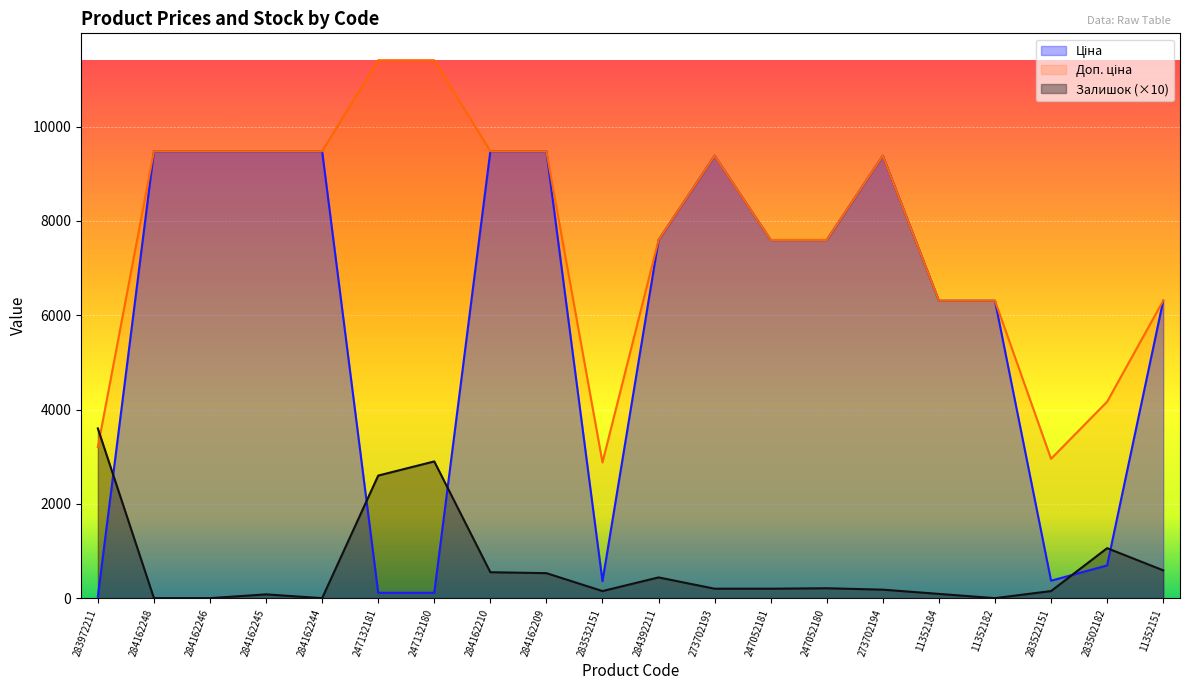

Reading left to right, extract all data points from this chart.

Ціна: 283972211=32.0	284162248=9480.1	284162246=9480.1	284162245=9480.1	284162244=9480.1	247132181=114.1	247132180=114.1	284162210=9480.1	284162209=9480.1	283532151=359.9	284392211=7596.5	273702193=9384.0	247052181=7596.5	247052180=7596.5	273702194=9384.0	11352184=6308.8	11352182=6308.8	283522151=369.5	283502182=694.3	11352151=6308.8
Доп. ціна: 283972211=3205.0	284162248=9480.1	284162246=9480.1	284162245=9480.1	284162244=9480.1	247132181=11410.0	247132180=11410.0	284162210=9480.1	284162209=9480.1	283532151=2878.8	284392211=7596.5	273702193=9384.0	247052181=7596.5	247052180=7596.5	273702194=9384.0	11352184=6308.8	11352182=6308.8	283522151=2955.8	283502182=4165.6	11352151=6308.8
Залишок: 283972211=3600.0	284162248=0.0	284162246=0.0	284162245=80.0	284162244=0.0	247132181=2600.0	247132180=2900.0	284162210=550.0	284162209=530.0	283532151=150.0	284392211=440.0	273702193=200.0	247052181=200.0	247052180=210.0	273702194=180.0	11352184=90.0	11352182=0.0	283522151=150.0	283502182=1060.0	11352151=590.0